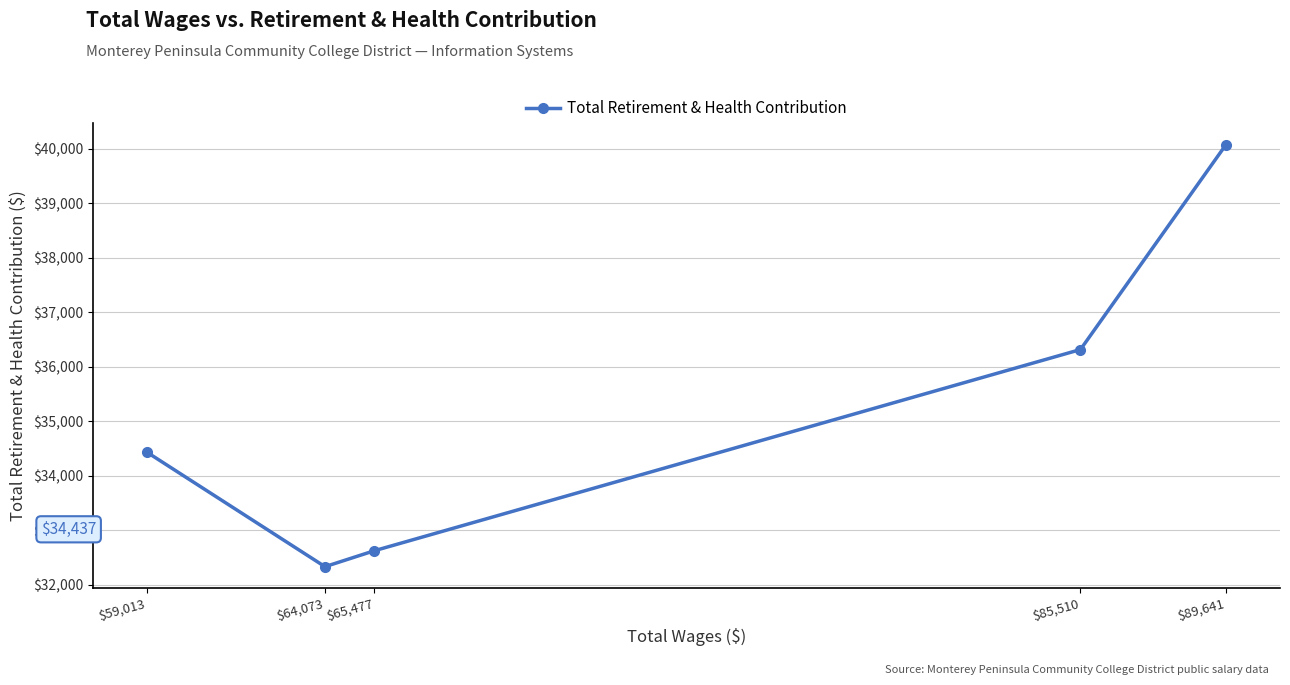

Rank the categories by value from lowest to highest.

$64,073, $65,477, $59,013, $85,510, $89,641